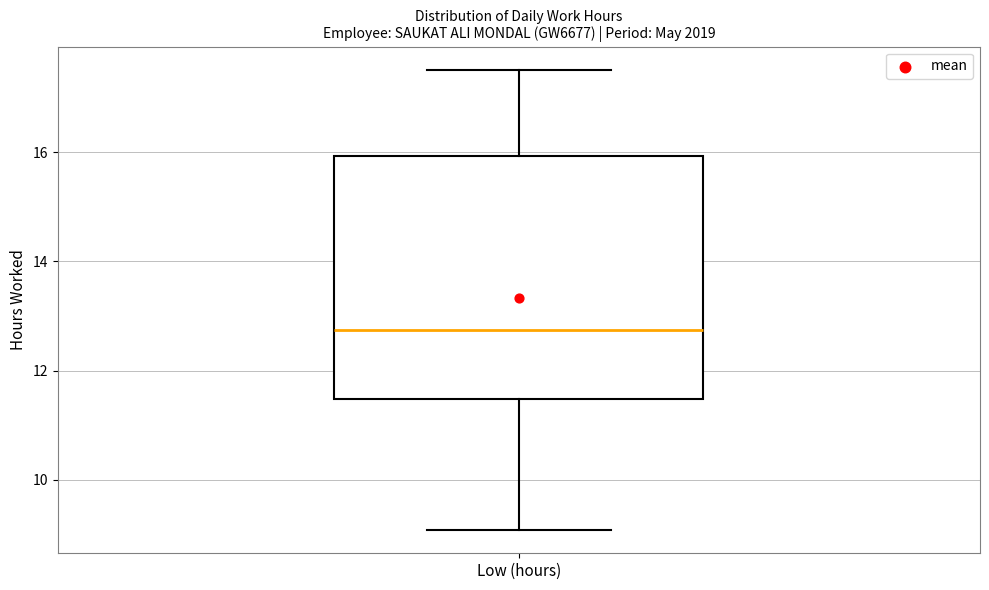

Transcribe this box plot: give where the median line is, the range the box spans, and where the two whiskers end, as read against the y-axis. The values are not printed on the chart, so give them approximately, as read against the axis.

median 12.8, box 11.4 to 16.0, whiskers 9.0 to 17.6